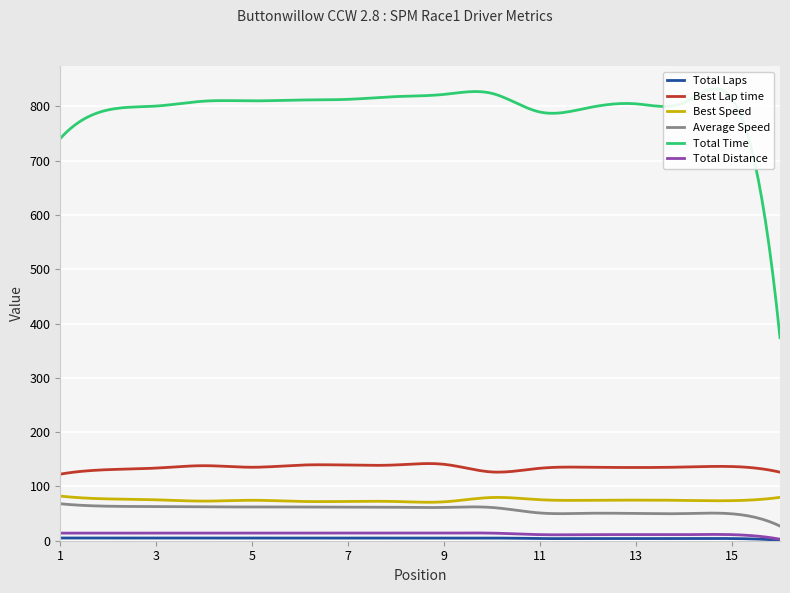

What is the value of the Total Time point at the 5th from the left?

810.0